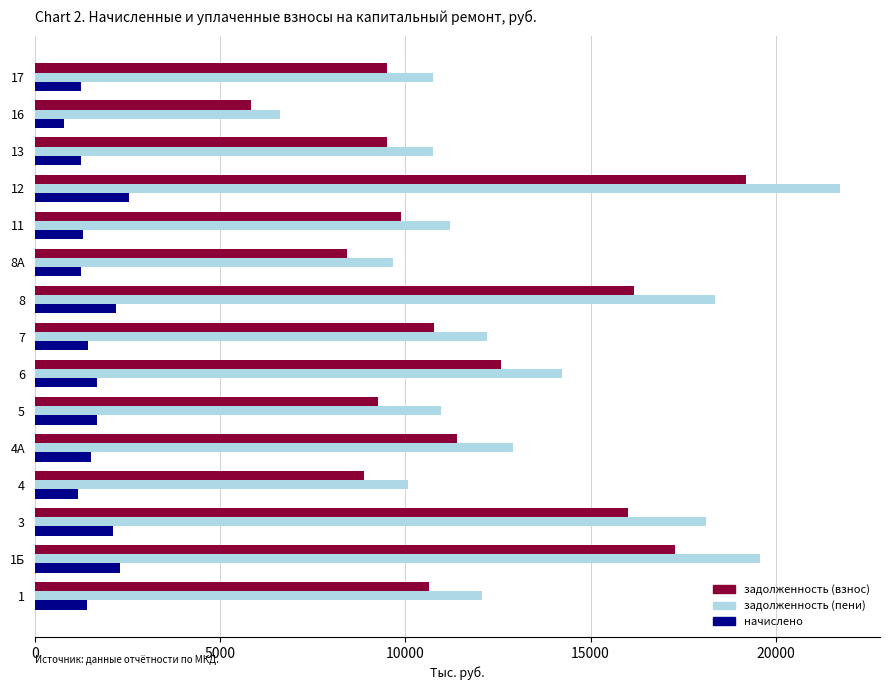

What is the lowest value of the задолженность (взнос) series?

5842.2